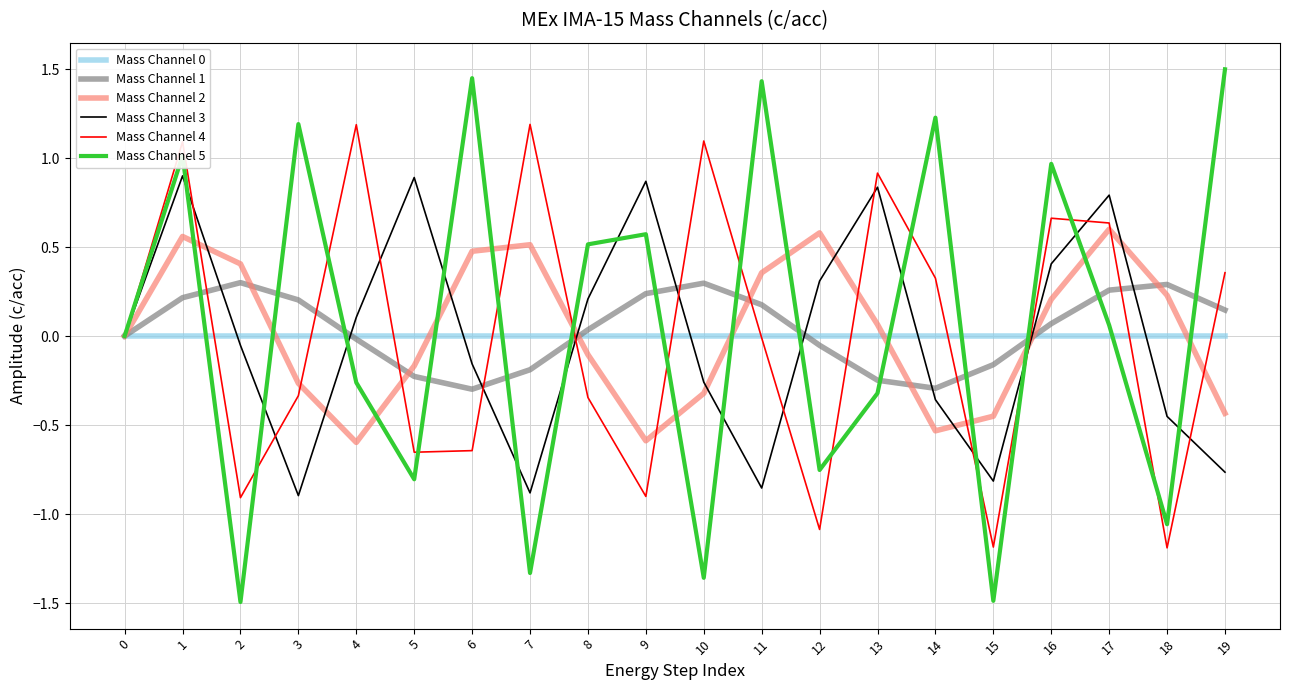

Which category has the highest value across all series?

19